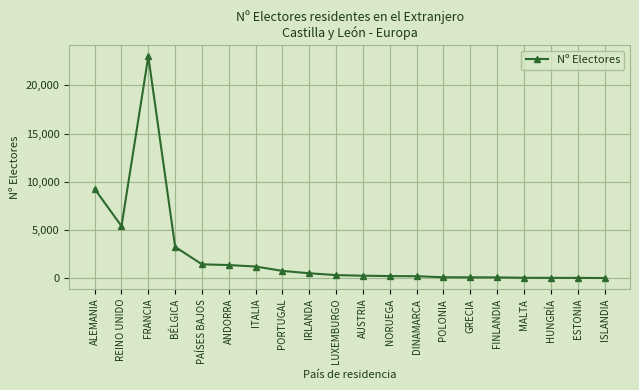

At which category does the chart reach its peak across all series?

FRANCIA